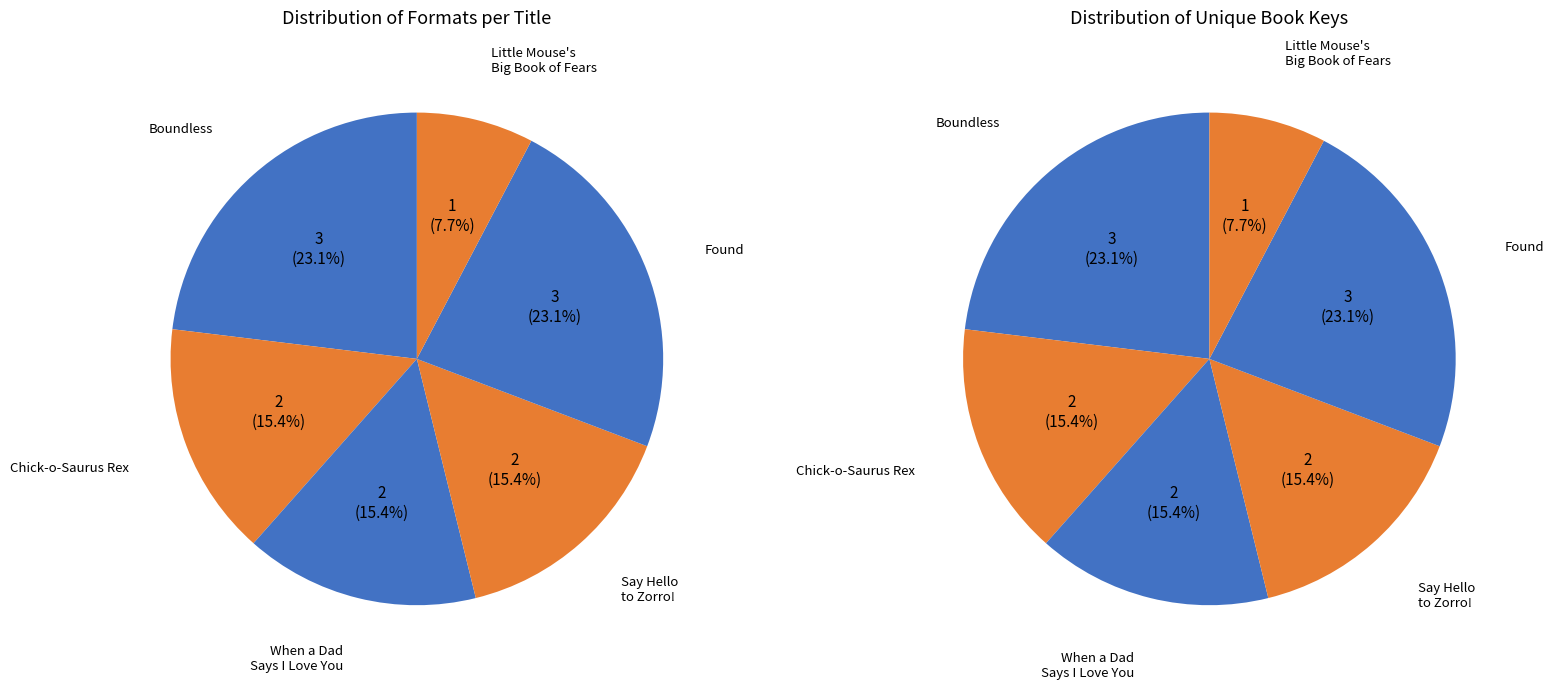

To the nearest percent, what is the difference between the Little Mouse's Big Book of Fears and Found slice percentages?

15%